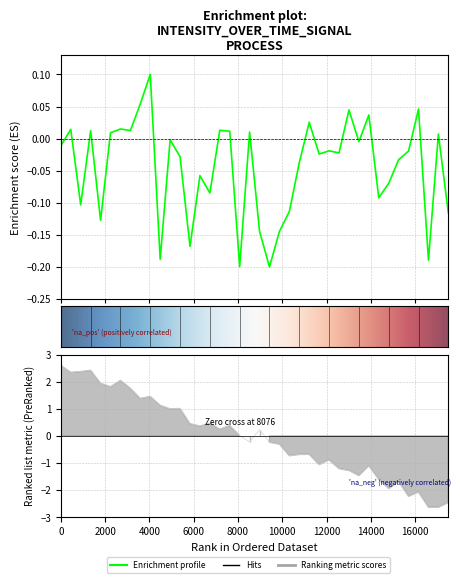

The value at 4000 is -0.0. True or false?

False